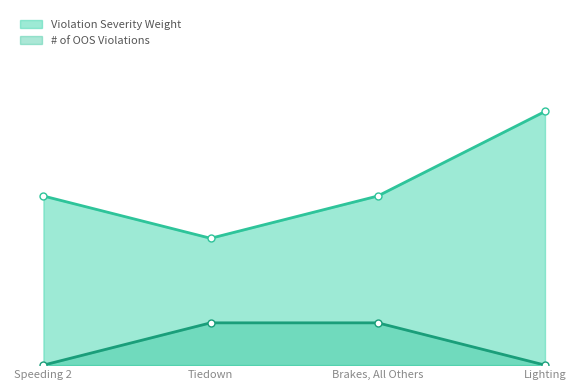

Reading left to right, extract all data points from this chart.

Violation Severity Weight: 4	3	4	6
# of OOS Violations: 0	1	1	0